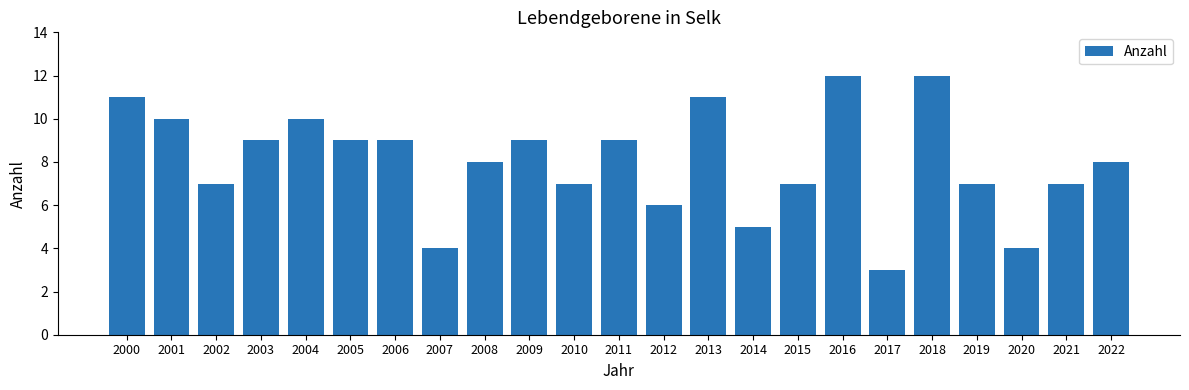

How many series are shown in this chart?

1